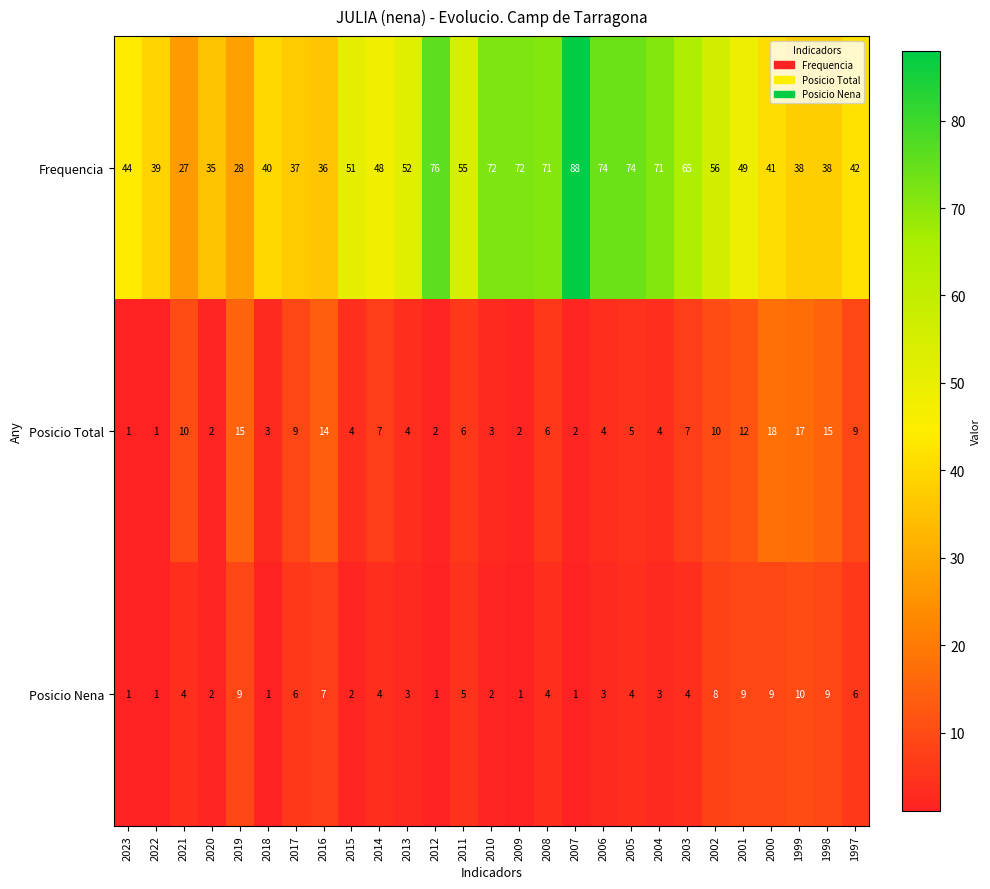

What is the lowest value of the Frequencia series?

27